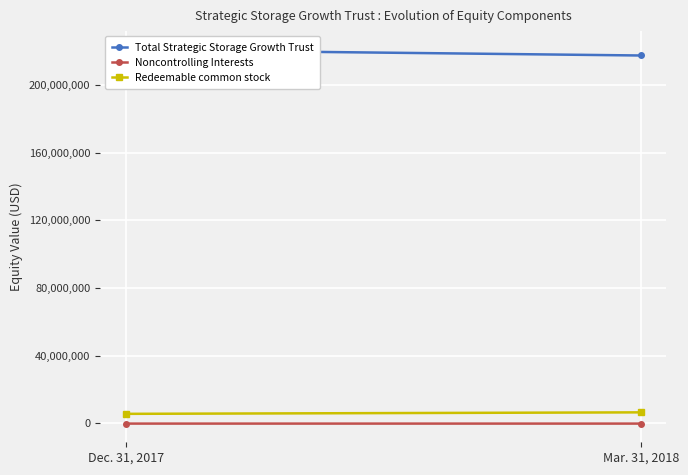

What is the total value across all series at Mar. 31, 2018?

223806447